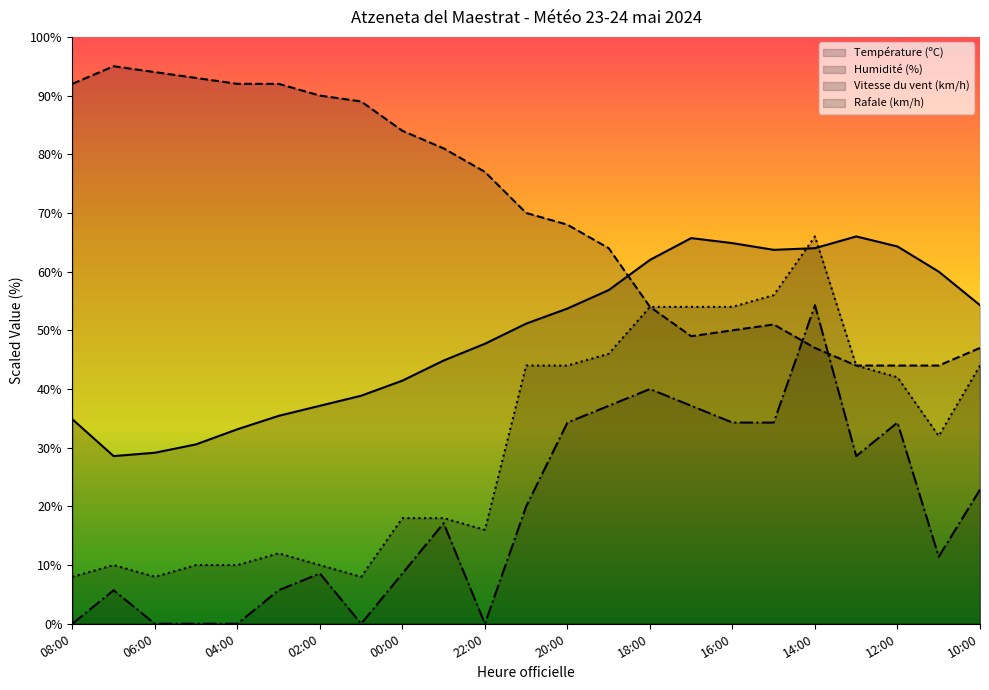

True or false: Rafale (km/h) and Humidité (%) intersect in this chart.

False